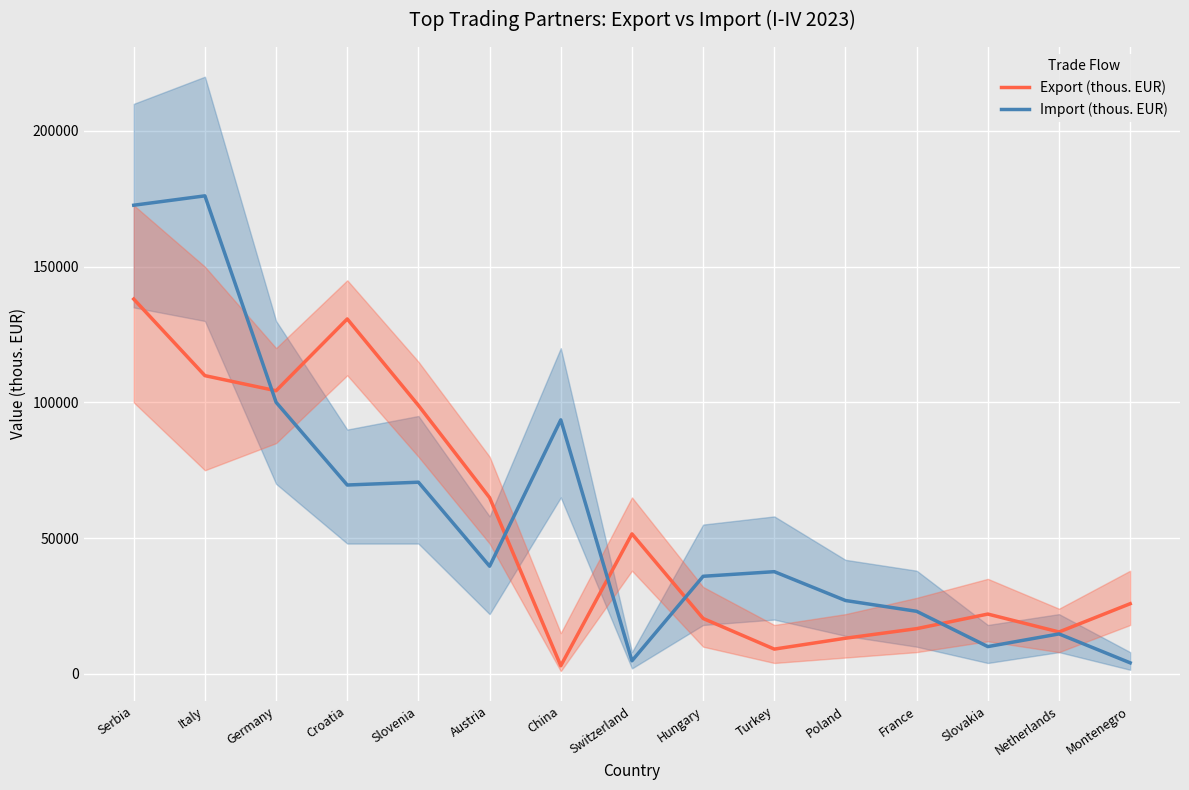

Which series ends up on top after the final intersection of Import (thous. EUR) and Export (thous. EUR)?

Export (thous. EUR)